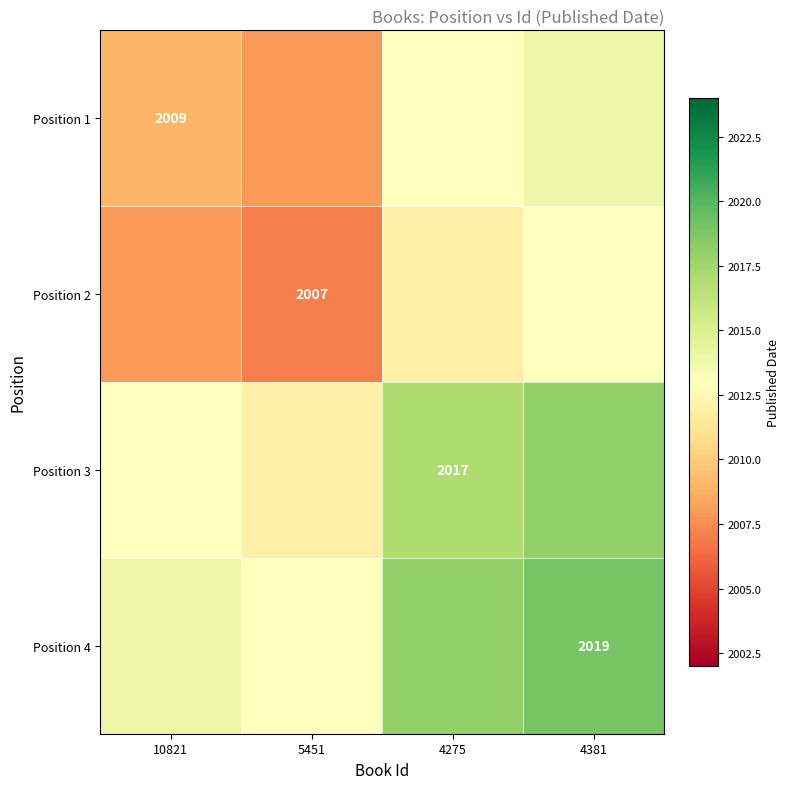

True or false: Position 1 has a value of 2009 at 10821.

True